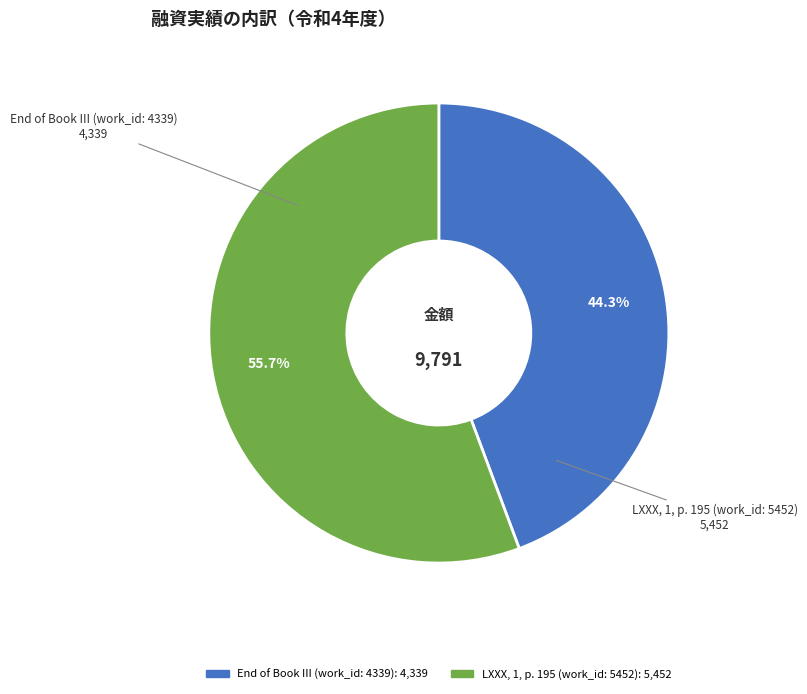

Is it true that LXXX, 1, p. 195 (work_id: 5452) is 43% of the pie?

False